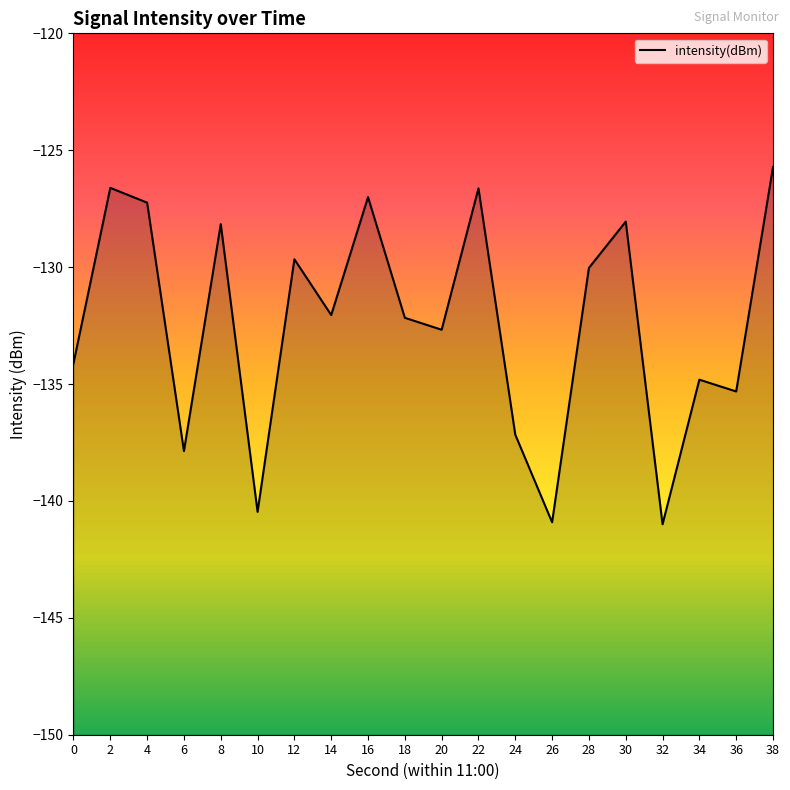

Between 12 and 30, which is larger?

30